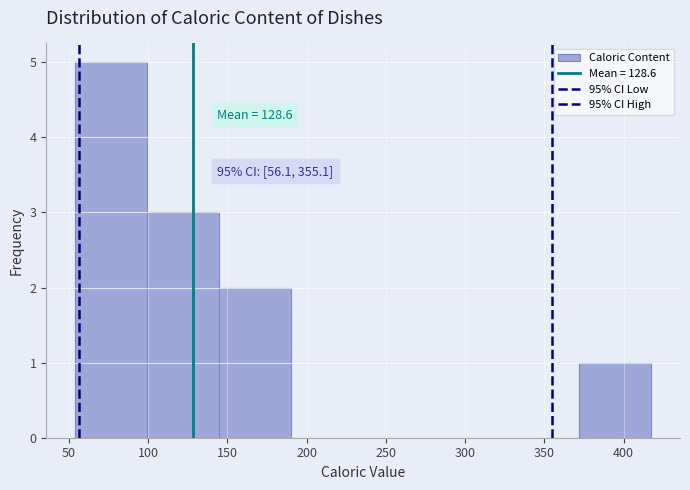

Which range on the x-axis has the tallest bar?

55 to 100